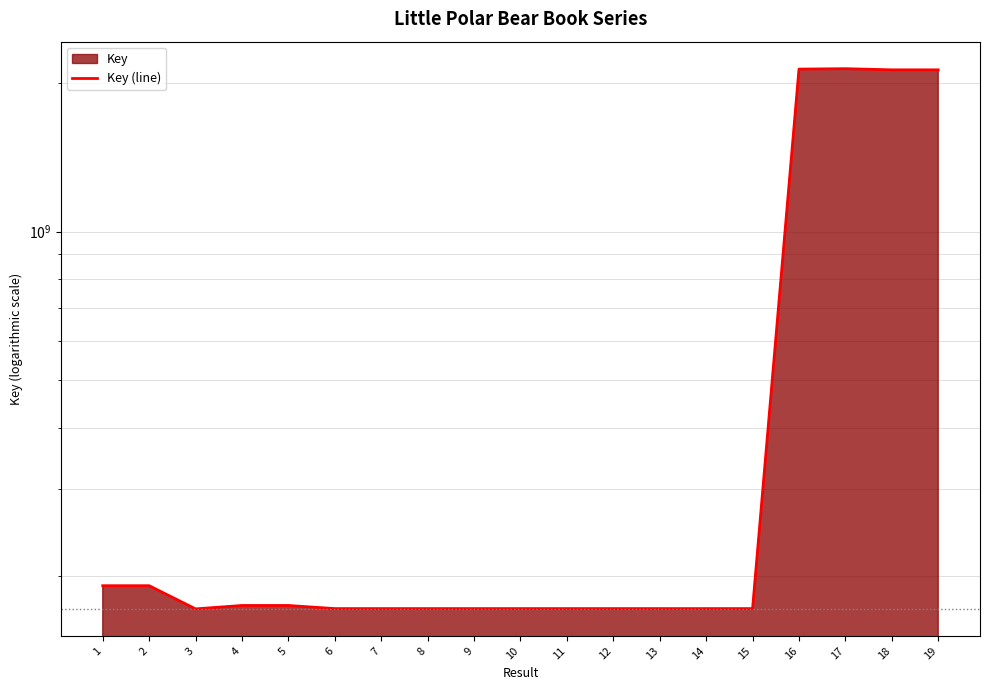

Rank the categories by value from highest to lowest.

17, 16, 19, 18, 2, 1, 5, 4, 15, 11, 8, 7, 12, 9, 14, 10, 6, 13, 3